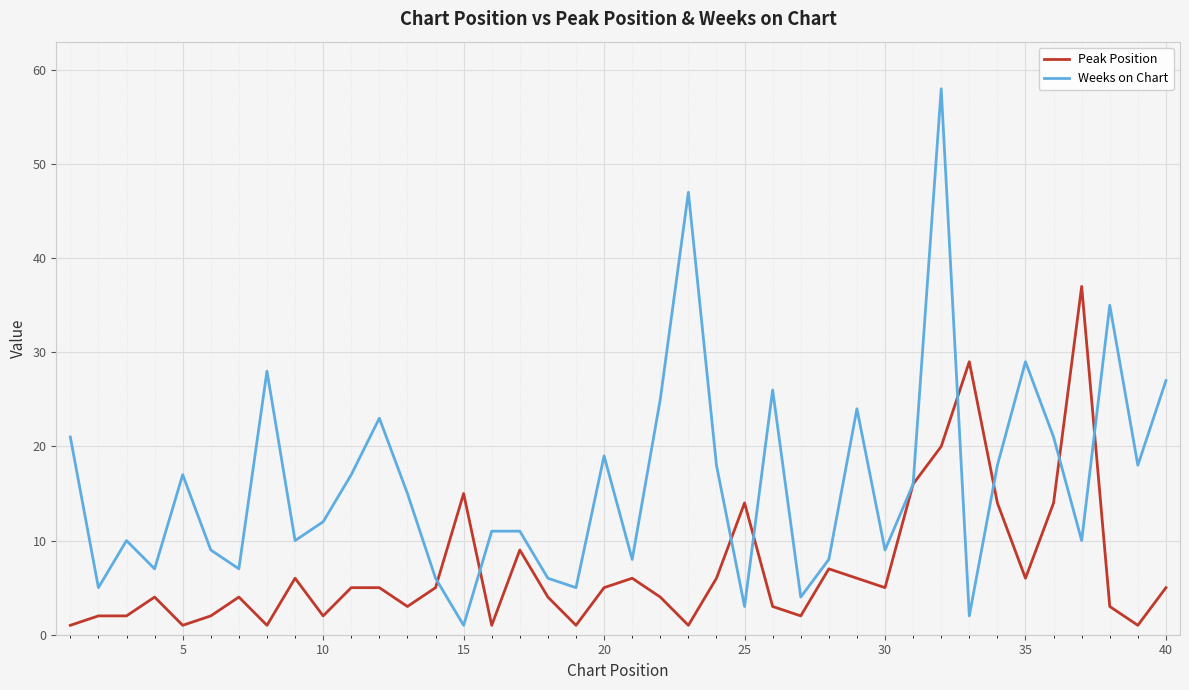

Rank the series by their maximum value, from lowest to highest.

Peak Position, Weeks on Chart